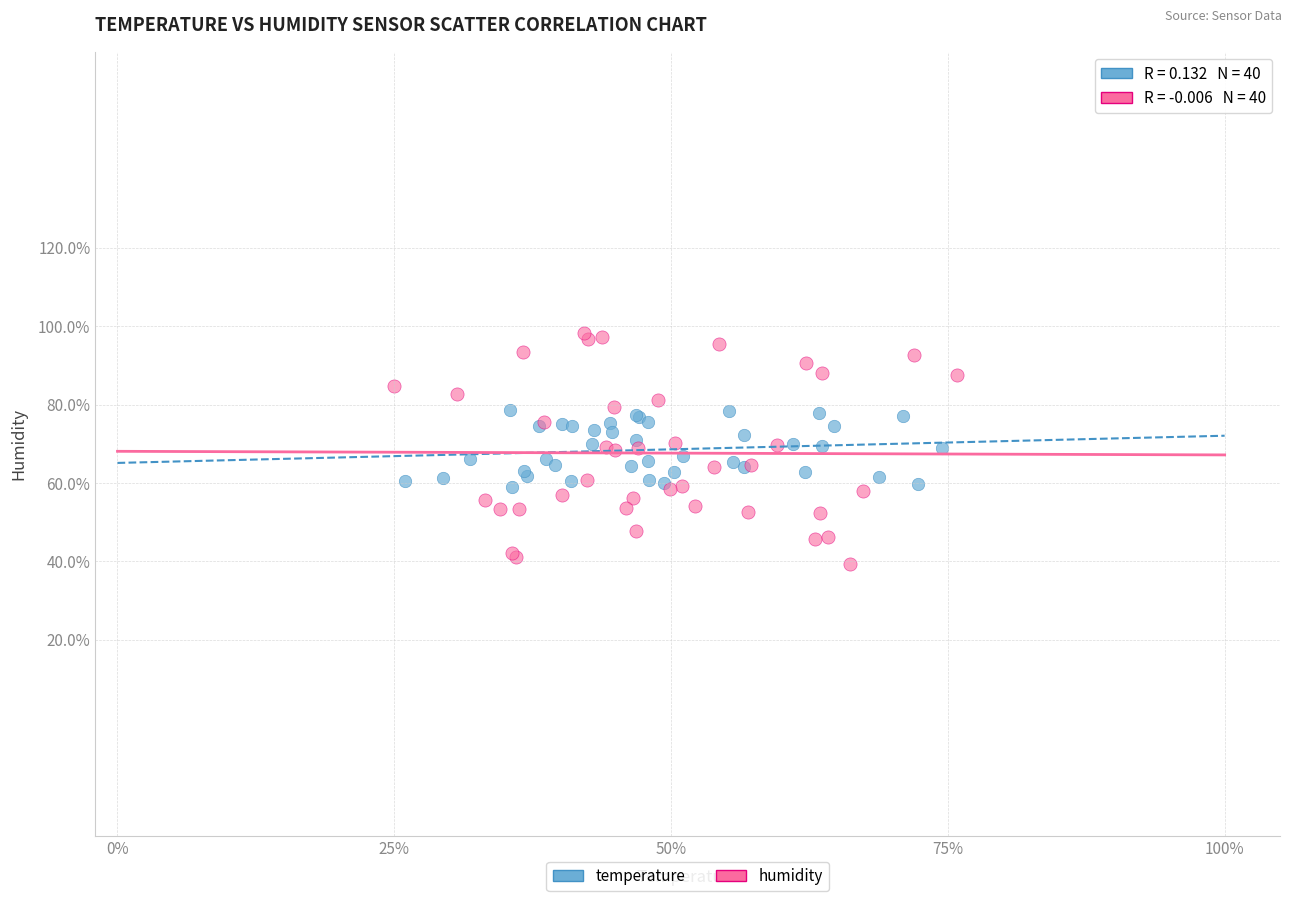

What are all the series names shown in the legend?

temperature, humidity